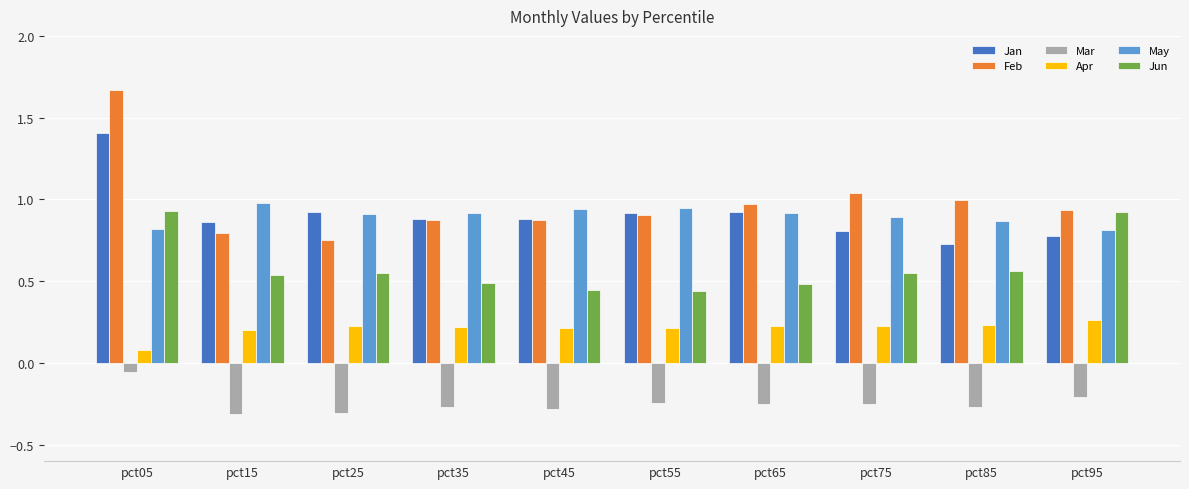

True or false: May has a value of 0.9 at pct35.

True